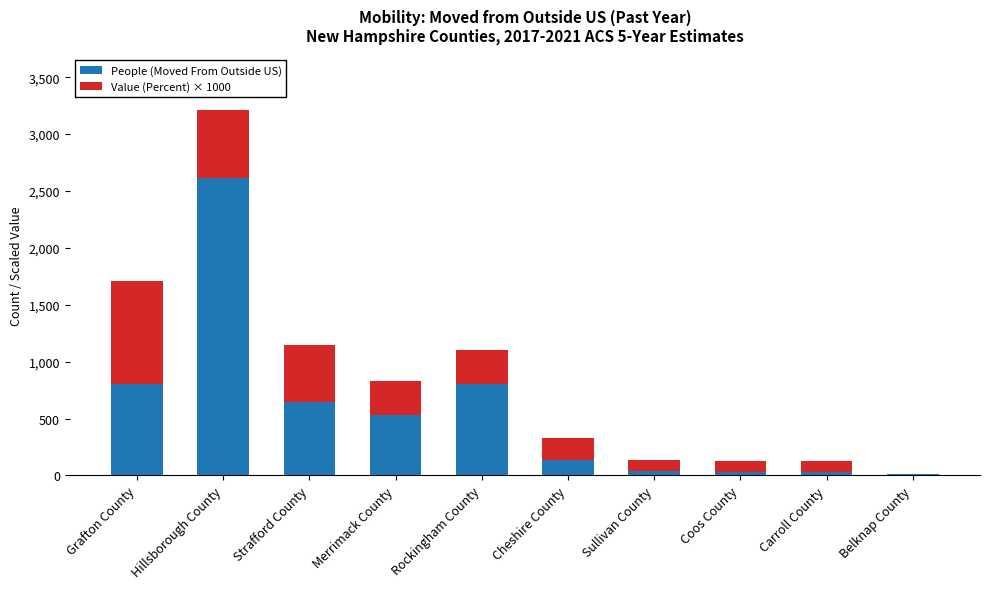

What is the total value across all series at Merrimack County?

828